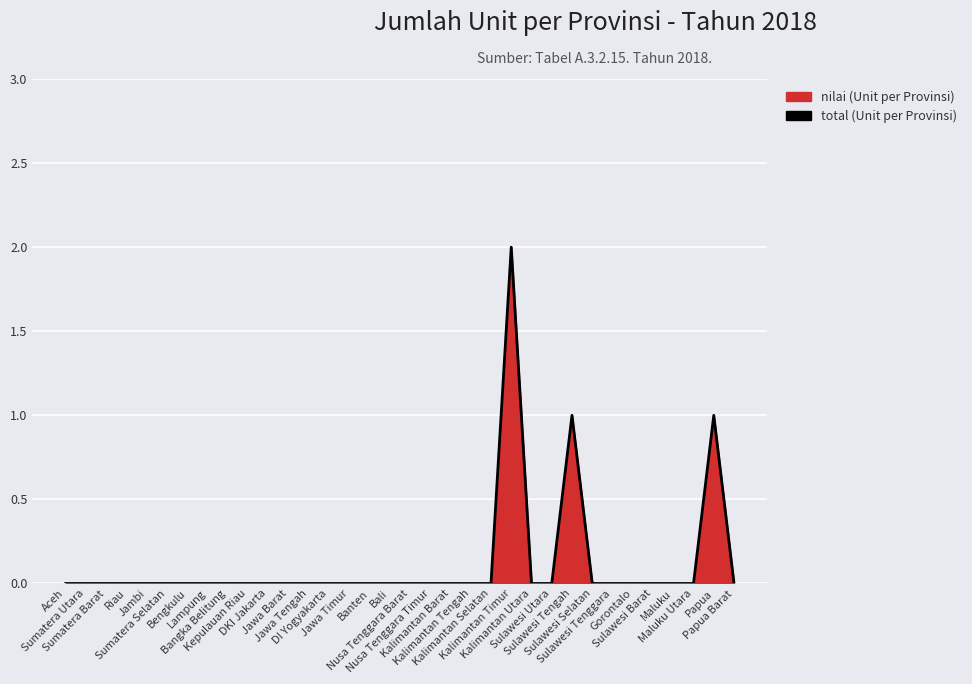

True or false: the data shows 1 at Papua.

False